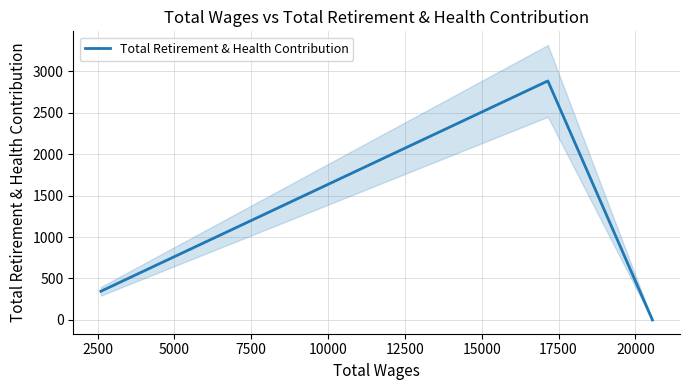

How many positive values are there?

2